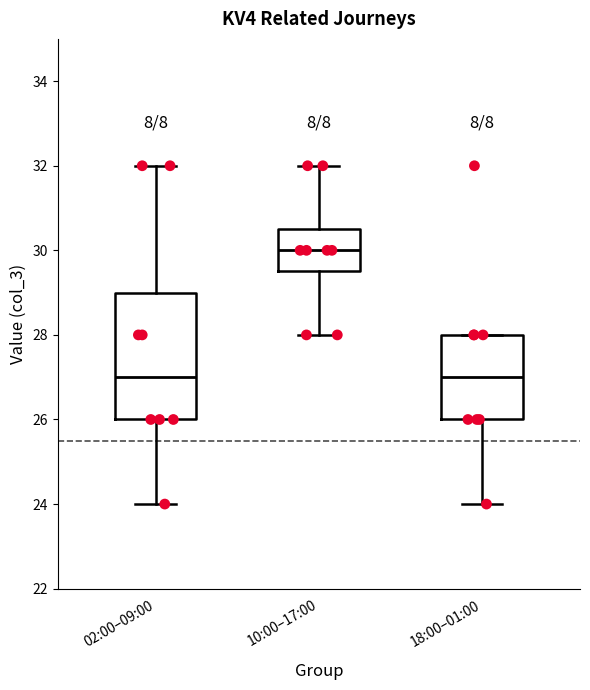

Reading left to right, transcribe this box plot: for each box, give where its median line is, the range the box spans, and where its two whiskers end, as read against the y-axis. The values are not printed on the chart, so give them approximately, as read against the axis.

02:00–09:00: median 27.0, box 26.0 to 29.0, whiskers 24.0 to 32.0
10:00–17:00: median 30.0, box 29.6 to 30.6, whiskers 28.0 to 32.0
18:00–01:00: median 27.0, box 26.0 to 28.0, whiskers 24.0 to 28.0